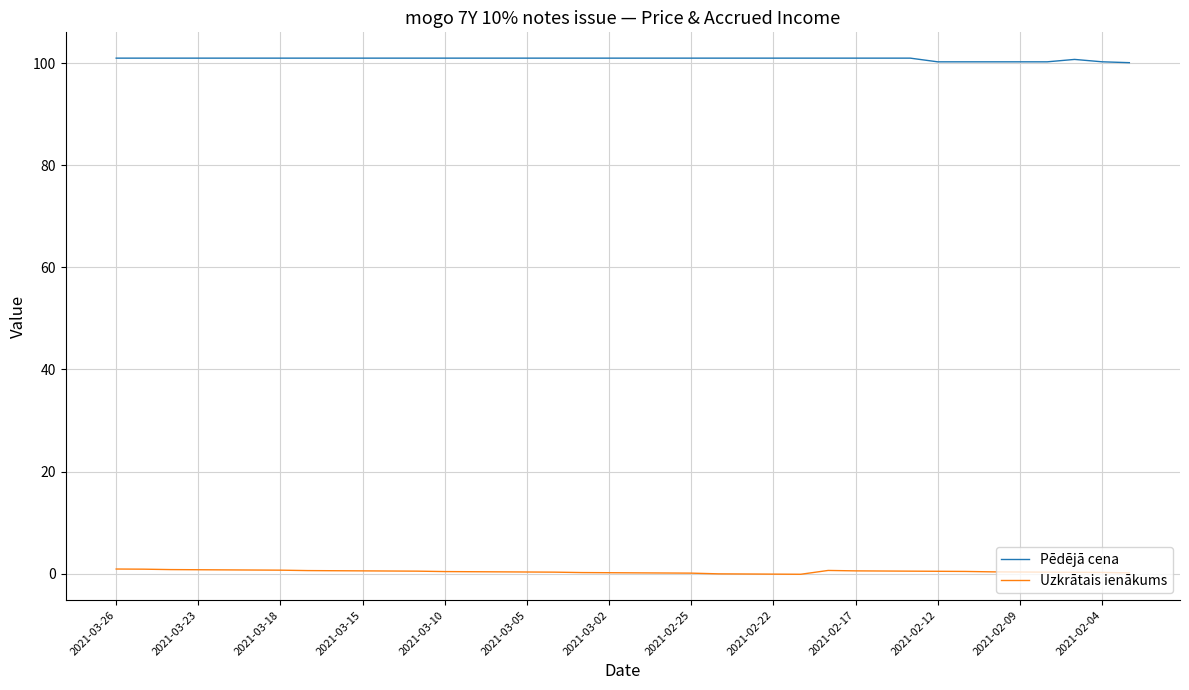

What is the maximum value shown in the chart?

101.0